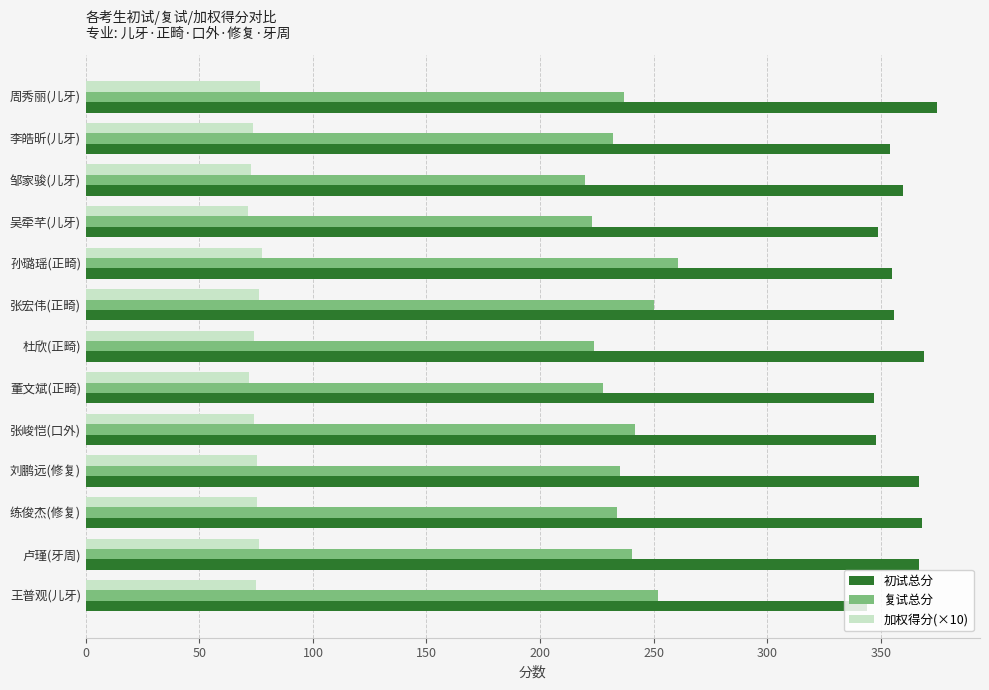

What is the sum of the 复试总分 values at 练俊杰(修复) and 李皓昕(儿牙)?

466.0